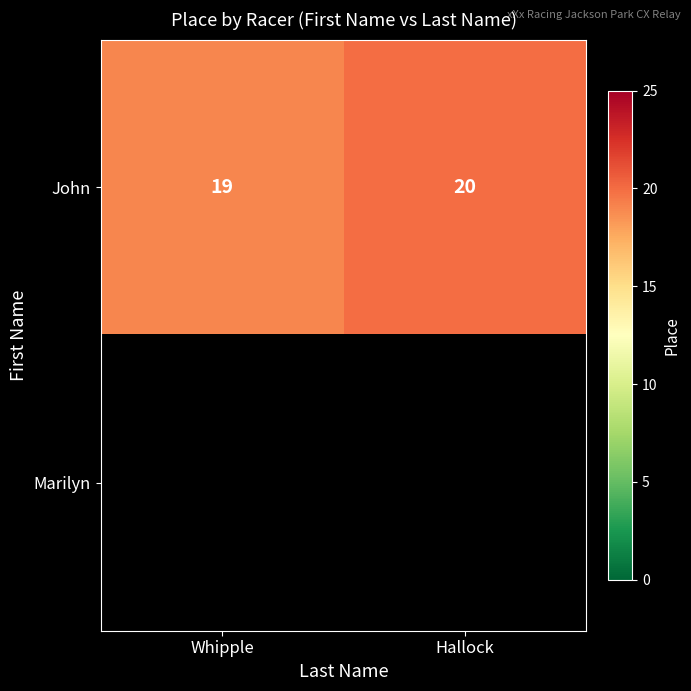

Between Hallock and Whipple, which is larger?

Hallock